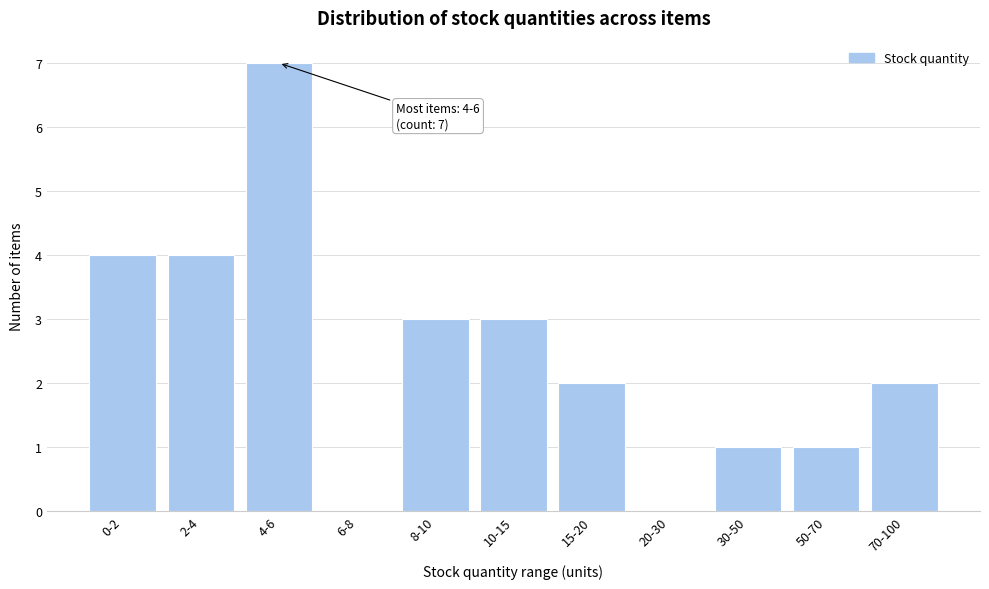

Reading right to left, list all the values displayed in this chart.

70-100=2	50-70=1	30-50=1	20-30=0	15-20=2	10-15=3	8-10=3	6-8=0	4-6=7	2-4=4	0-2=4